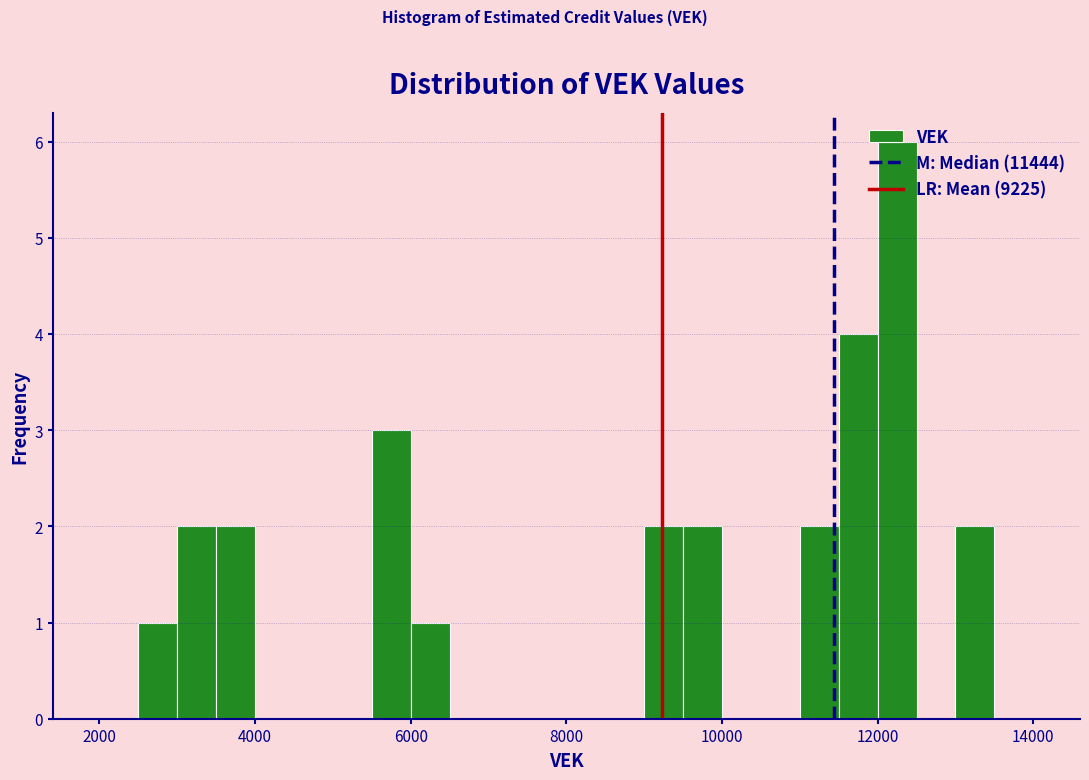

Read against the x-axis, roughly where is the centre of the tallest bar?

12200